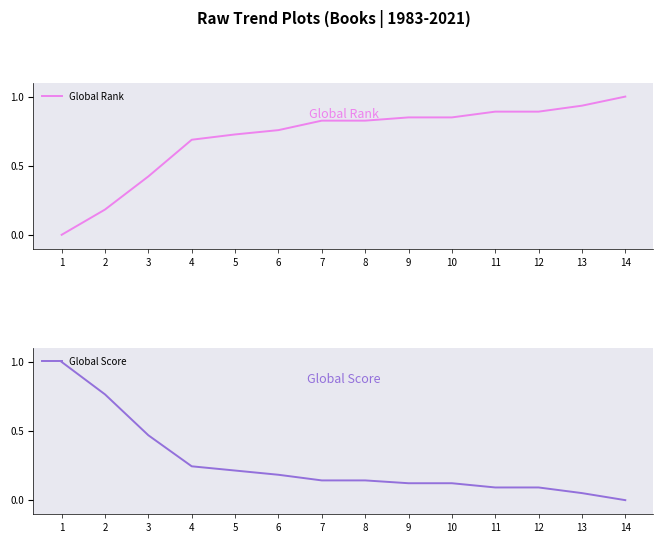

Reading left to right, transcribe all the data shown in this chart.

Global Rank: 0.0	0.2	0.4	0.7	0.7	0.8	0.8	0.8	0.8	0.8	0.9	0.9	0.9	1.0
Global Score: 1.0	0.8	0.5	0.2	0.2	0.2	0.1	0.1	0.1	0.1	0.1	0.1	0.1	0.0